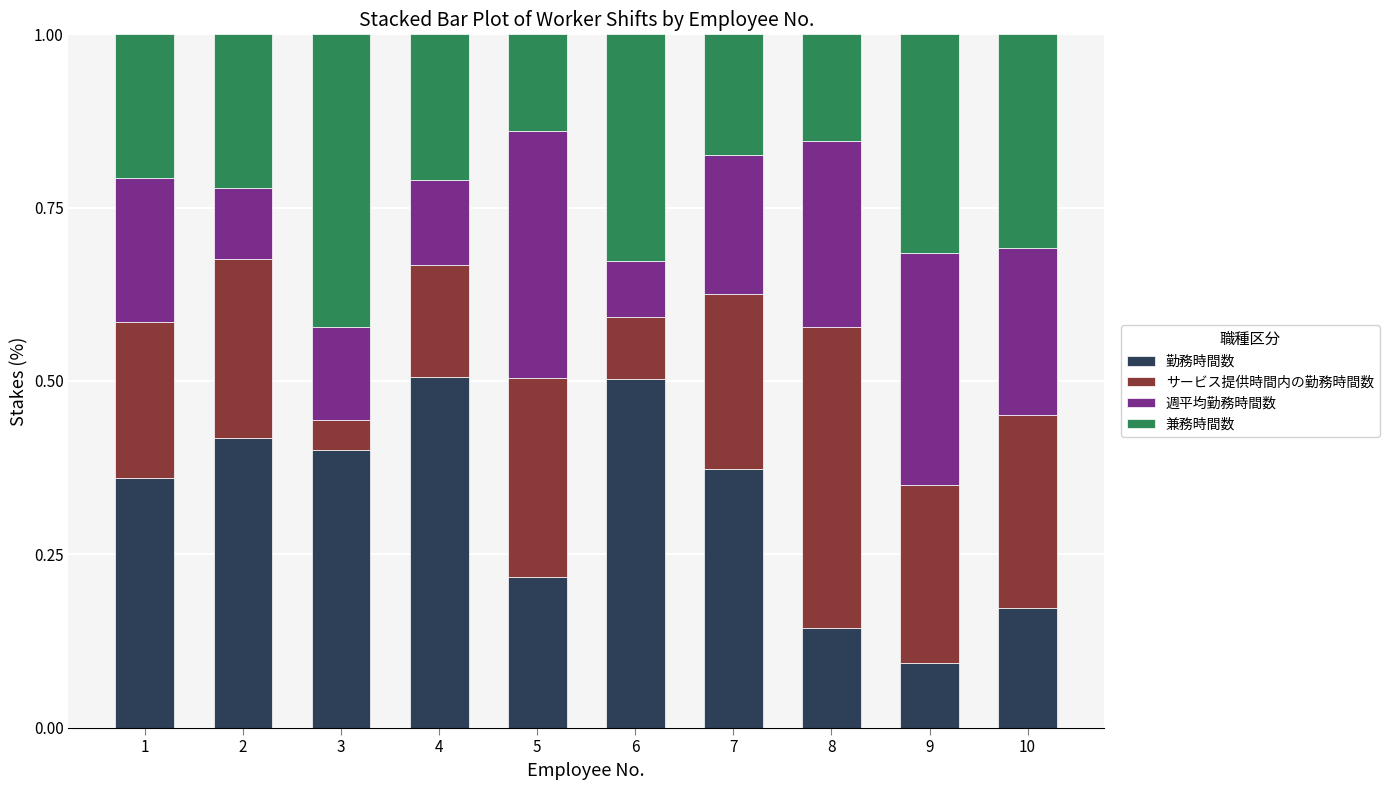

Is it true that 勤務時間数 equals 0.6 at 2?

False